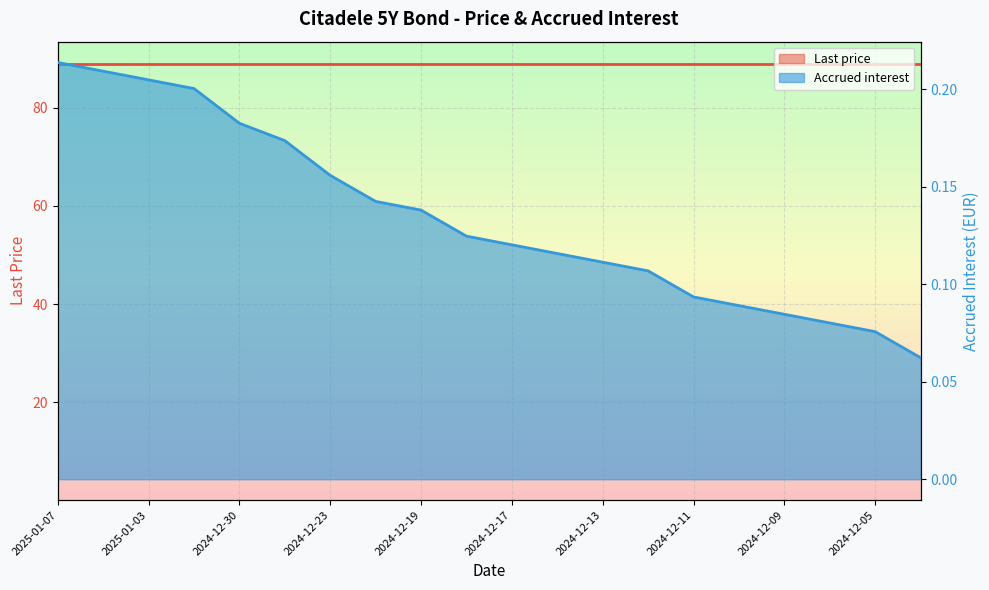

What is the label of the 6th point from the right?

2024-12-11